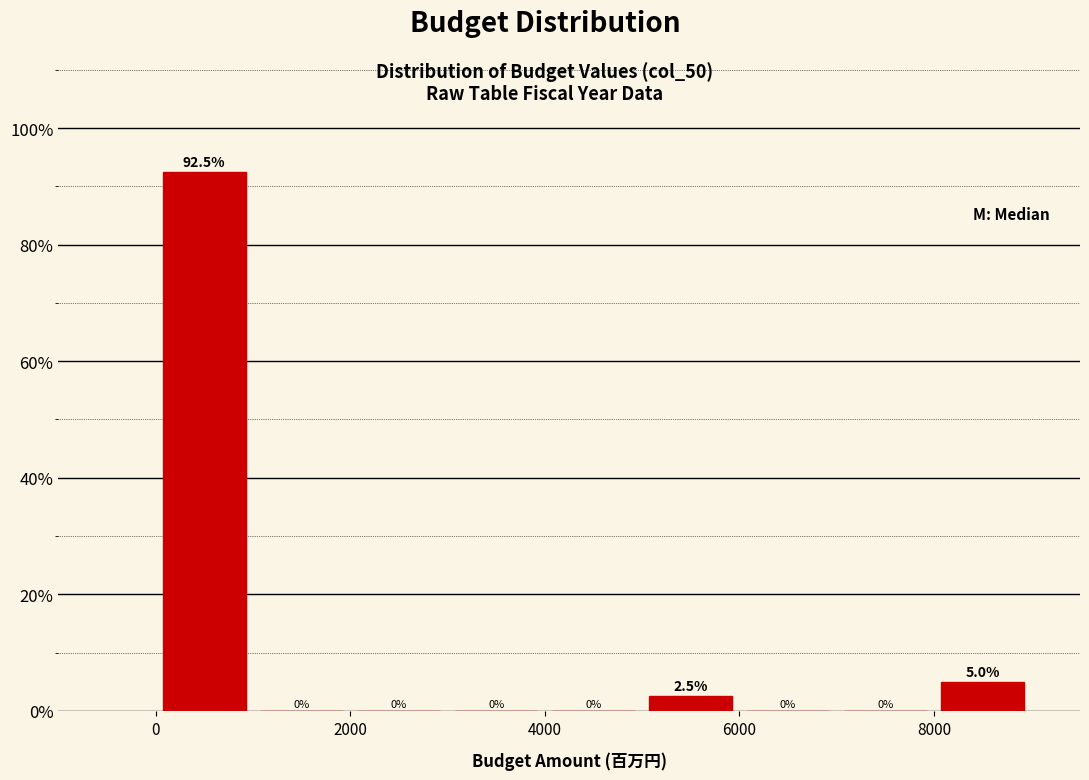

Reading left to right, list every bar in this chart as the range it spans on the x-axis followed by its height.

0 to 1000: 92.5
1000 to 2000: 0.0
2000 to 3000: 0.0
3000 to 4000: 0.0
4000 to 5000: 0.0
5000 to 6000: 2.5
6000 to 7000: 0.0
7000 to 8000: 0.0
8000 to 9000: 5.0